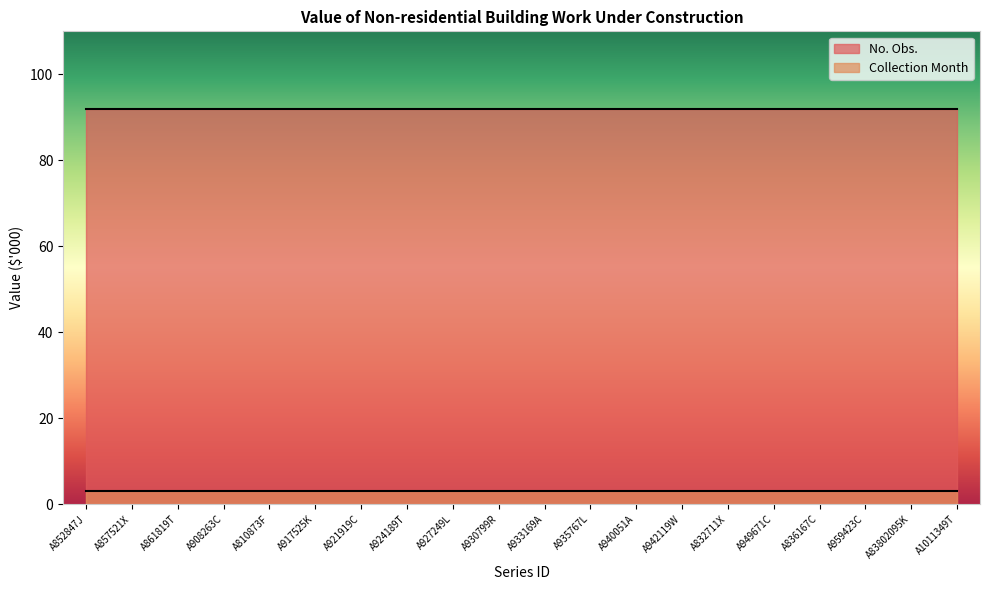

What position from the right is A927249L?

12